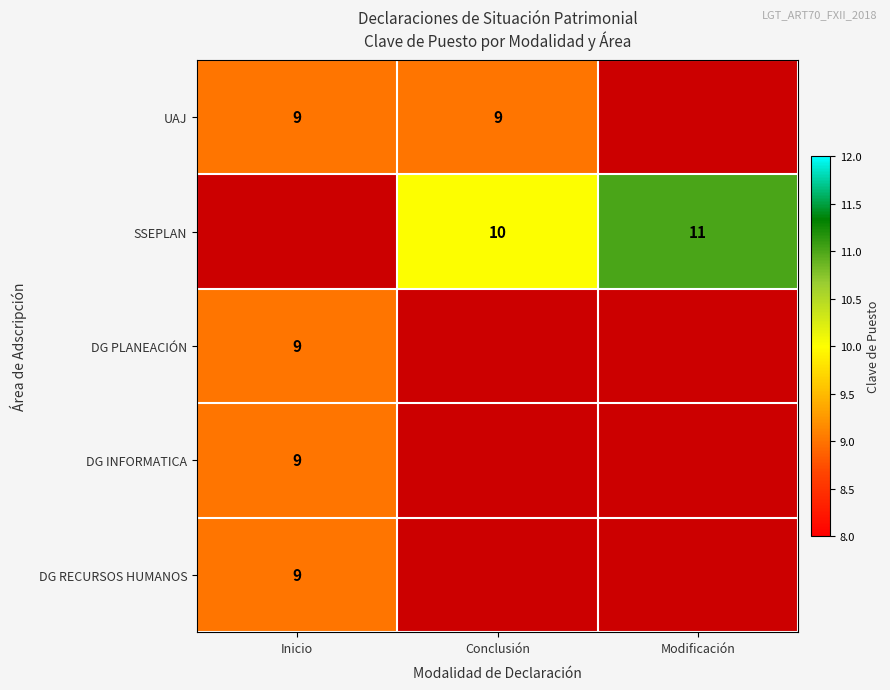

The value of SSEPLAN at Modificación is 11. True or false?

True